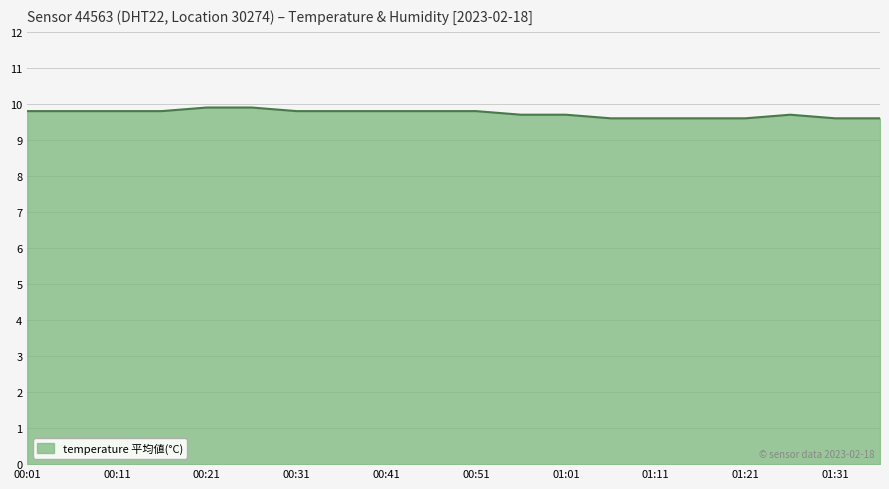

Does the chart display data point markers on the line(s)?

No